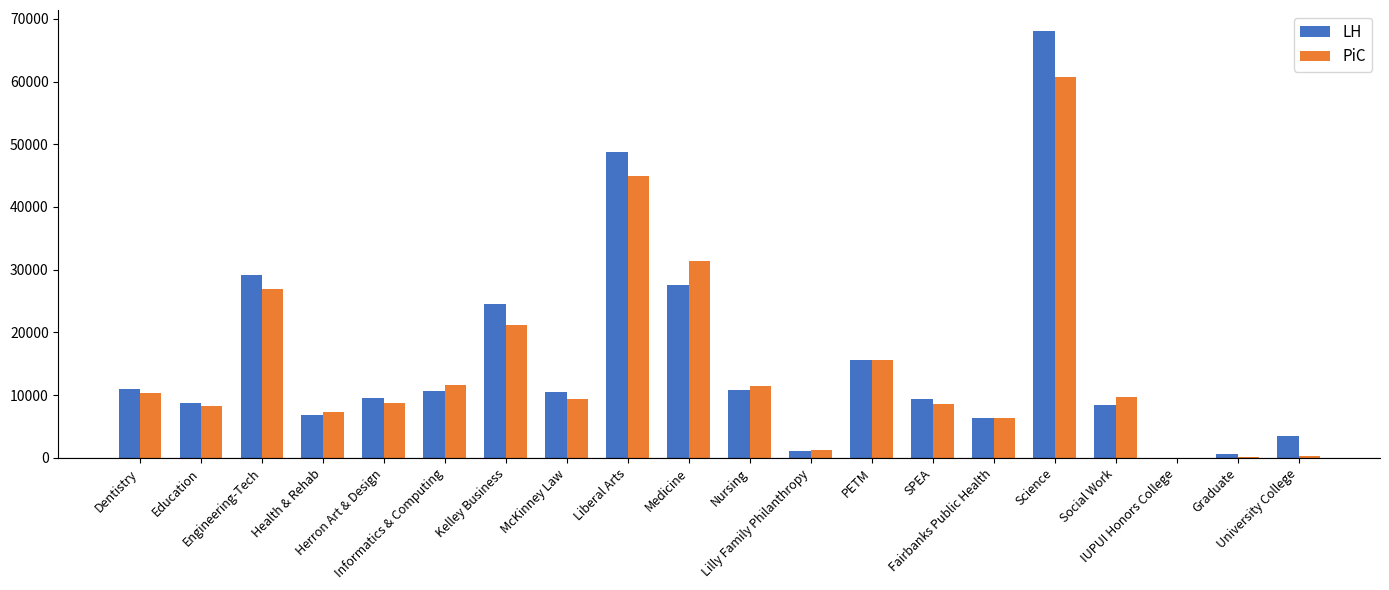

At which category is the sum across all series the highest?

Science